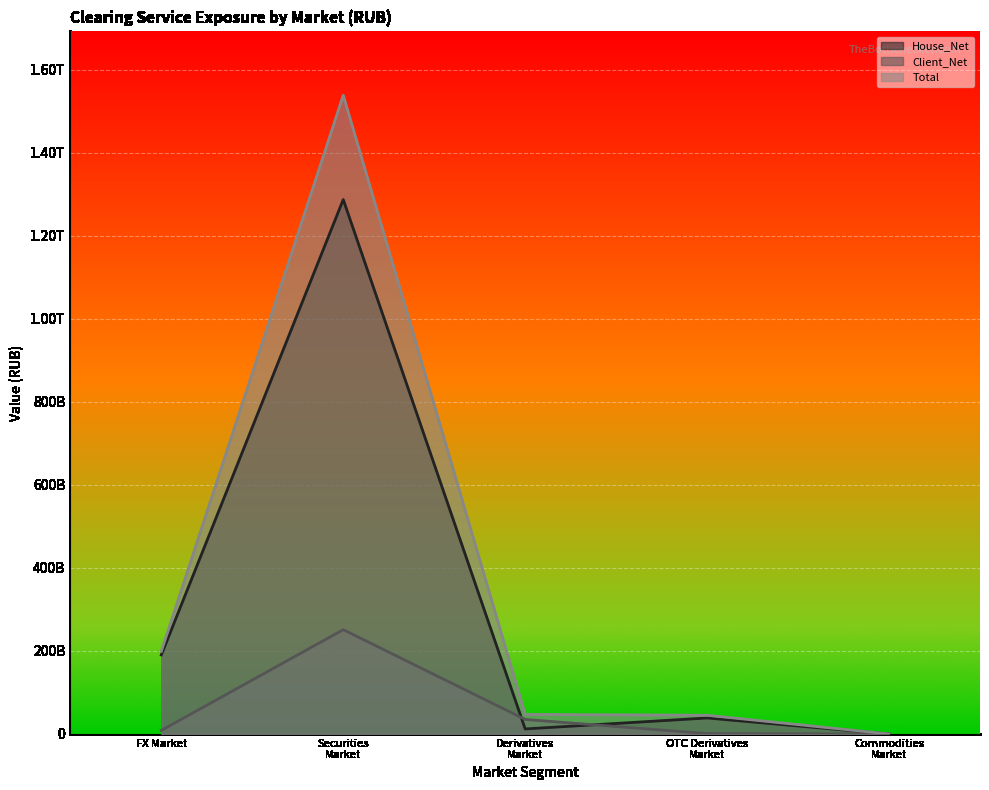

What is the maximum value for House_Net?

1286905886333.5